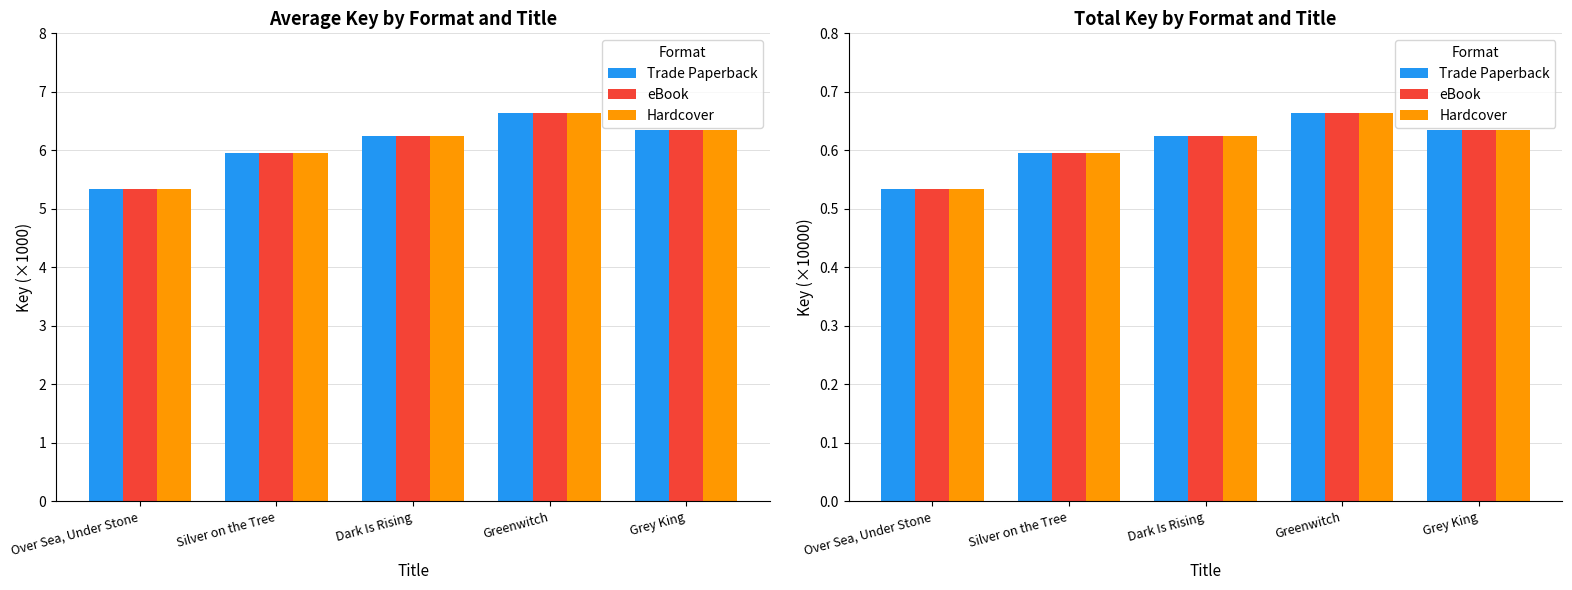

What is the approximate value of Trade Paperback at Over Sea, Under Stone?

0.5